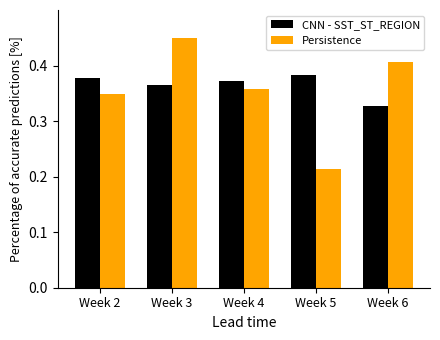

Rank the series at Week 5 from lowest to highest value.

Persistence, CNN - SST_ST_REGION